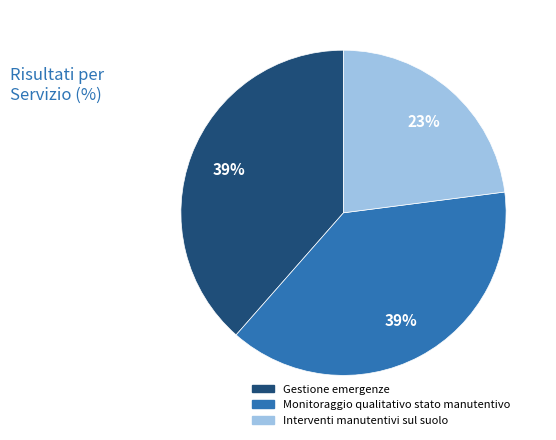

To the nearest percent, what is the combined percentage of Interventi manutentivi sul suolo and Gestione emergenze?

61%